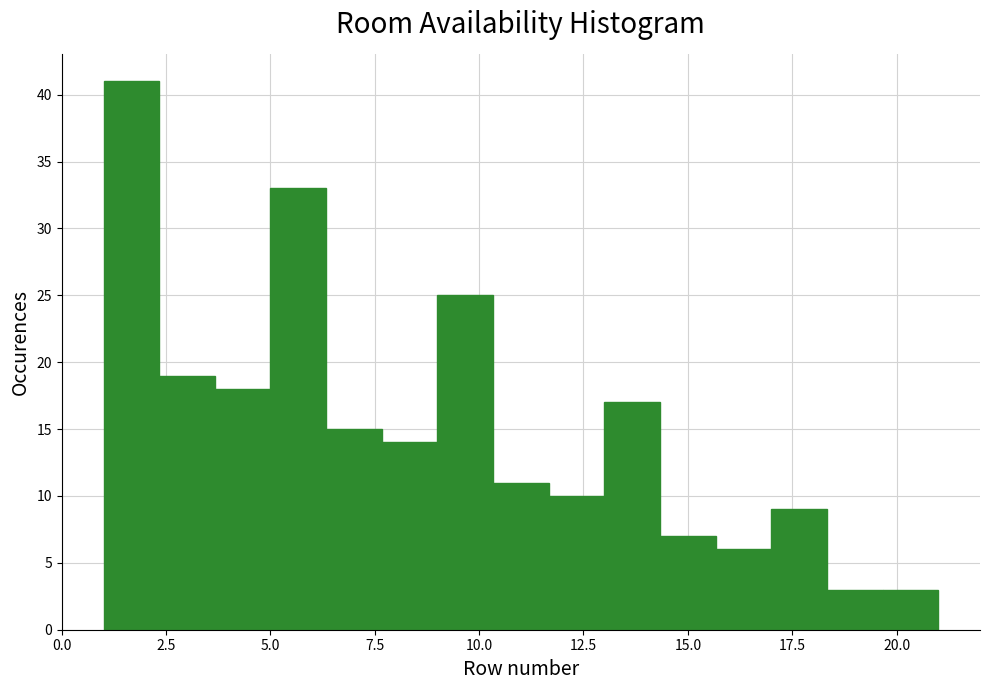

Around what value on the x-axis is the tallest bar? Give the approximate position of its centre, as read against the axis.

1.5